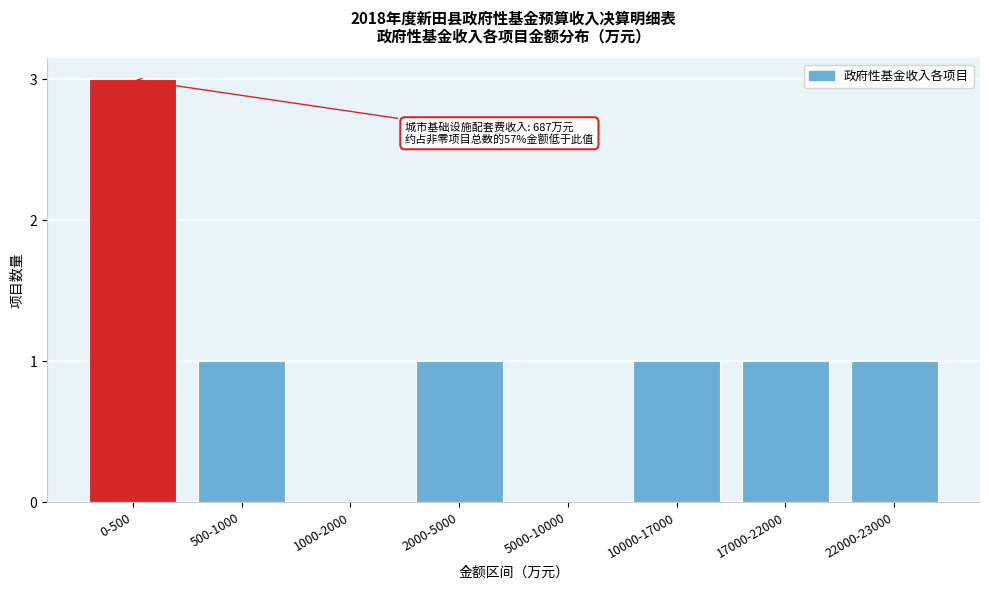

Reading left to right, what are all the values shown in this chart?

0-500=3	500-1000=1	1000-2000=0	2000-5000=1	5000-10000=0	10000-17000=1	17000-22000=1	22000-23000=1